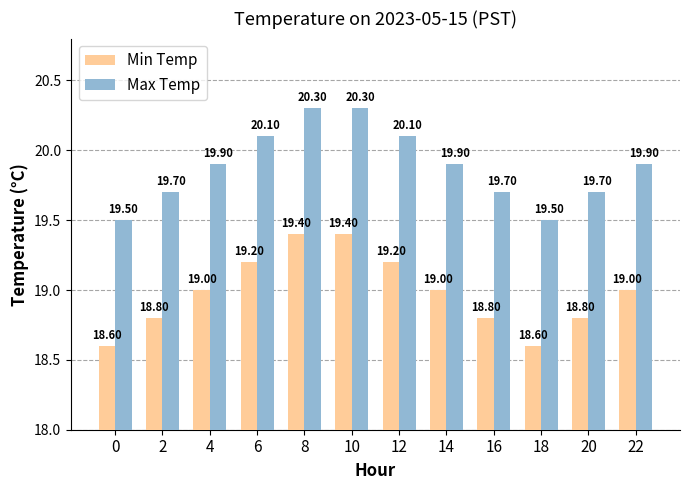

What is the difference between the Max Temp values at 20 and 14?

0.2